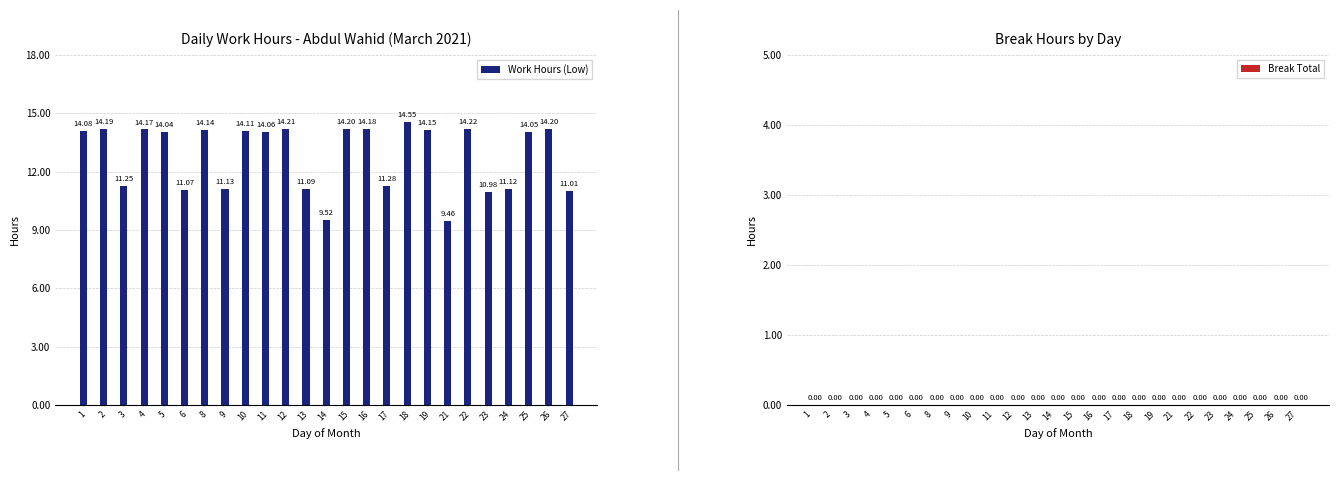

What is the difference between the second highest and minimum values?

4.8